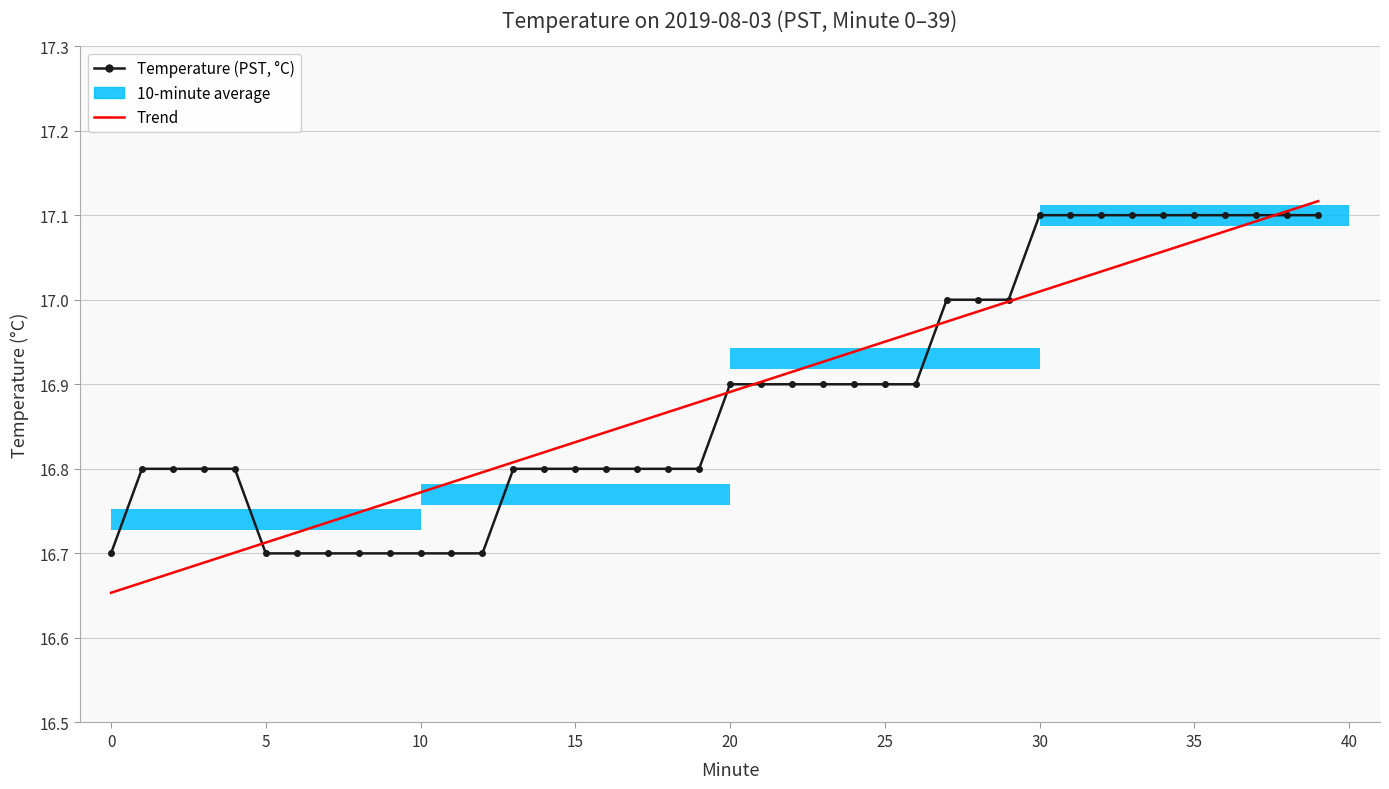

What is the average value of the Trend series?

16.9